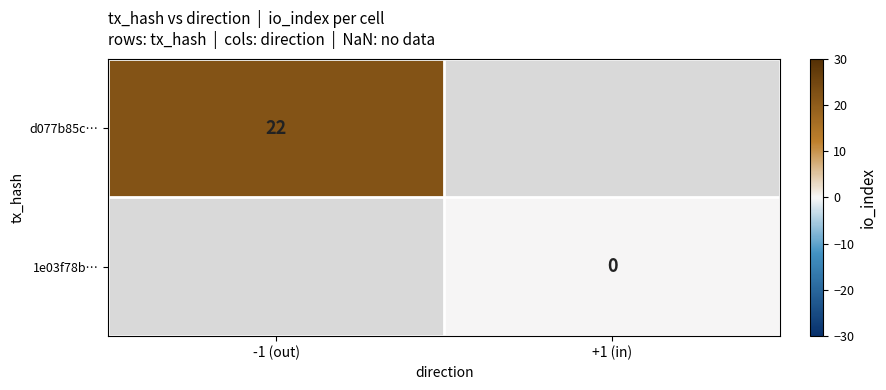

The d077b85c… series shows 15 at -1 (out). True or false?

False